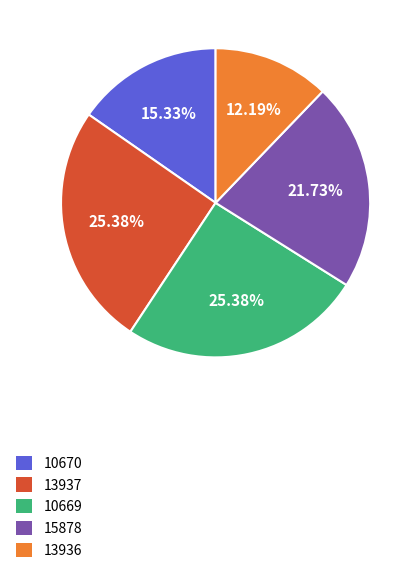

To the nearest percent, what percentage of the pie is 13936?

12%